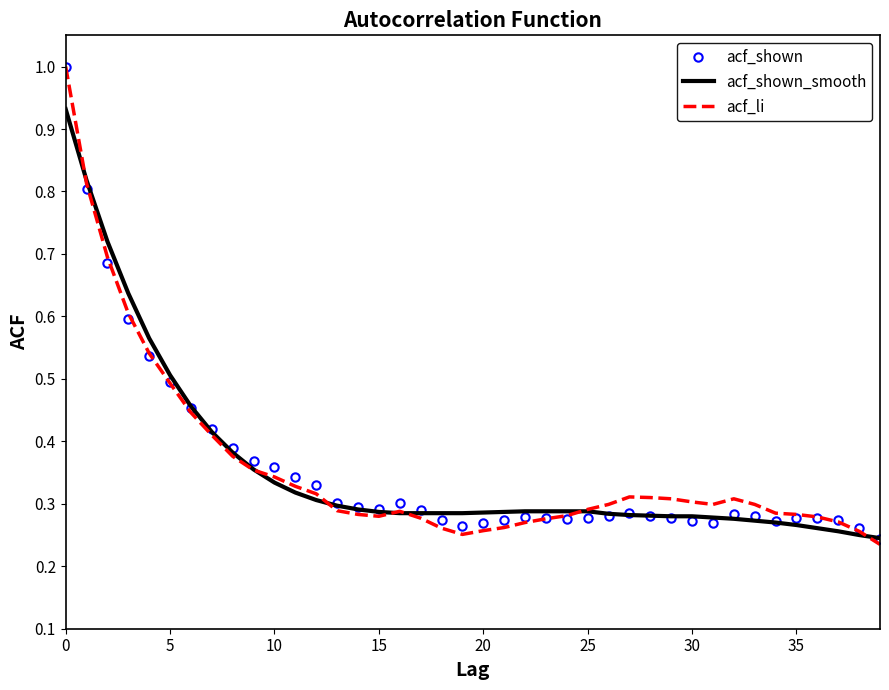

What is the highest value of the acf_li series?

1.0